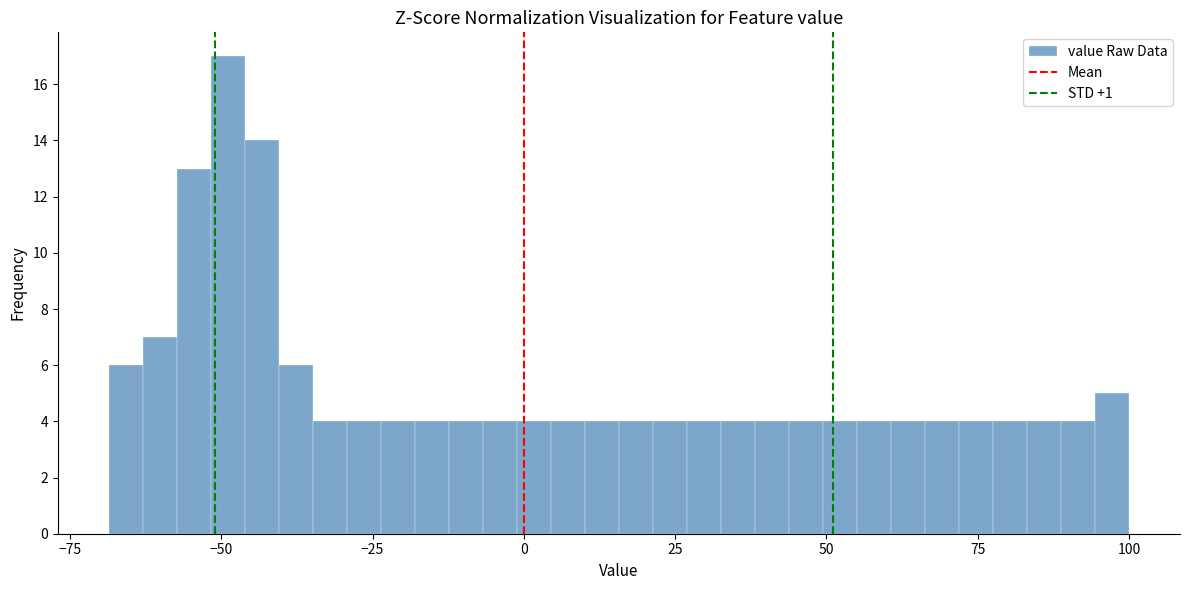

Around what value on the x-axis is the tallest bar? Give the approximate position of its centre, as read against the axis.

-50